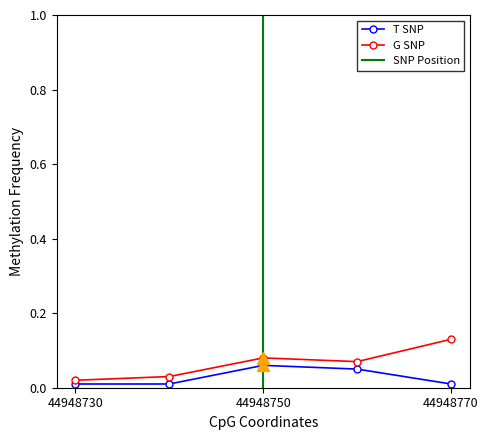

Which series has the largest range (max minus min)?

G SNP